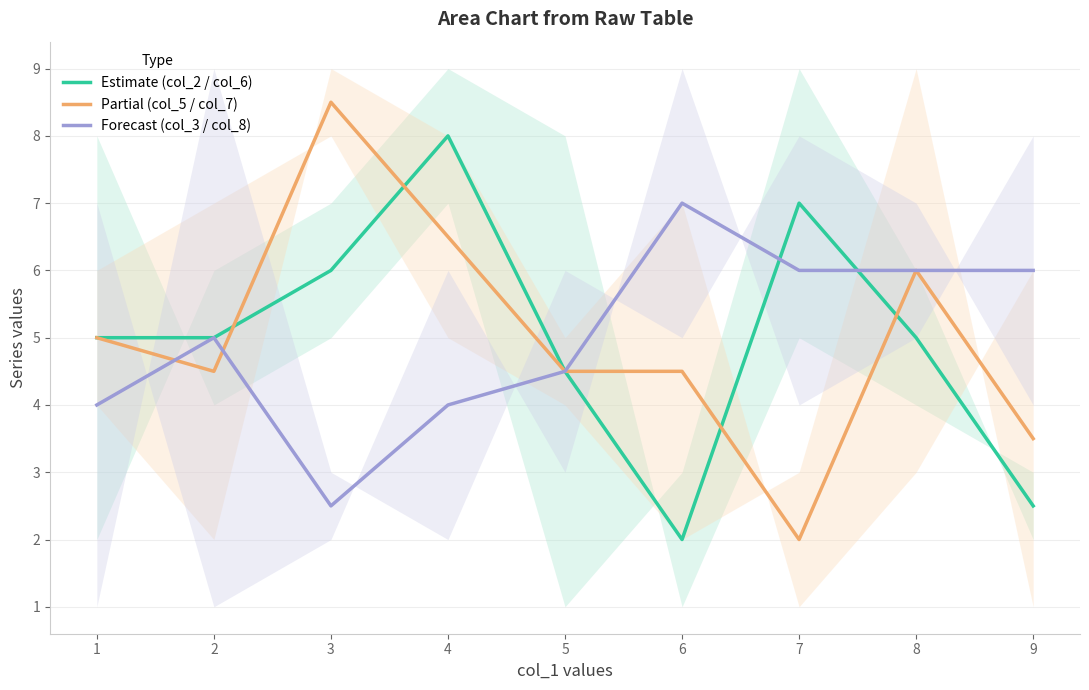

Is it true that Forecast (col_3 / col_8) equals 7.0 at 6?

True